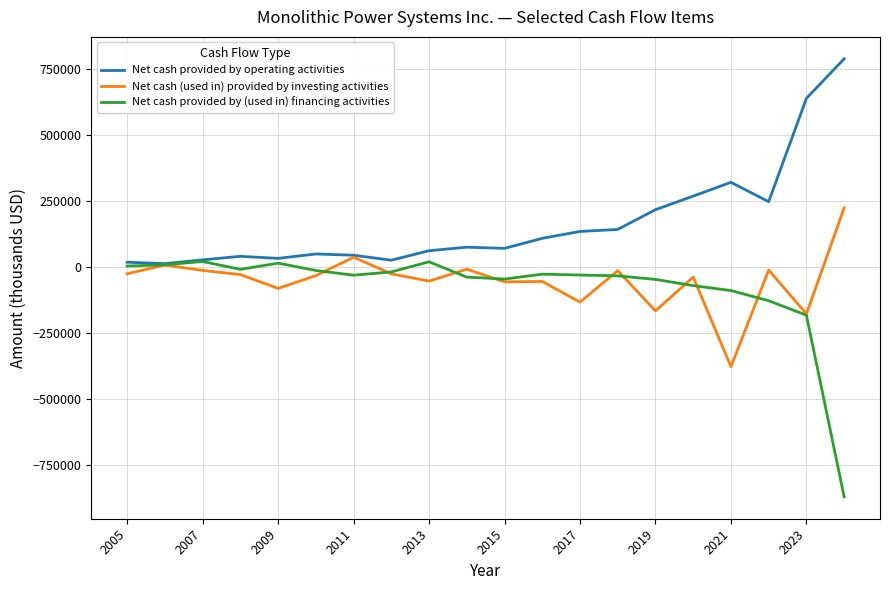

Which series has the largest total across all categories?

Net cash provided by operating activities